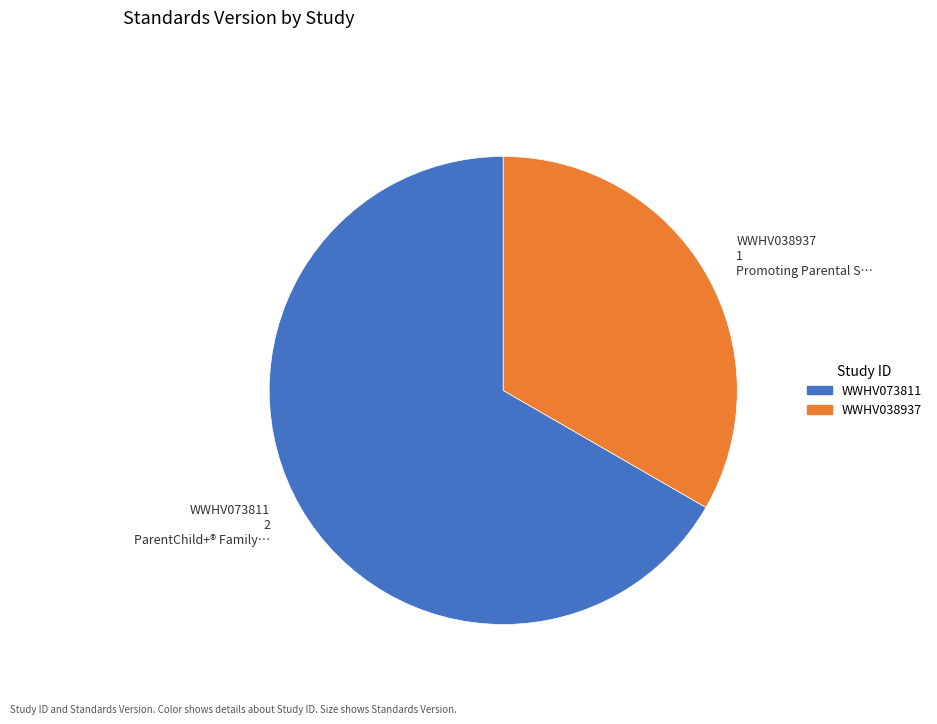

Count the number of slices in the pie.

2